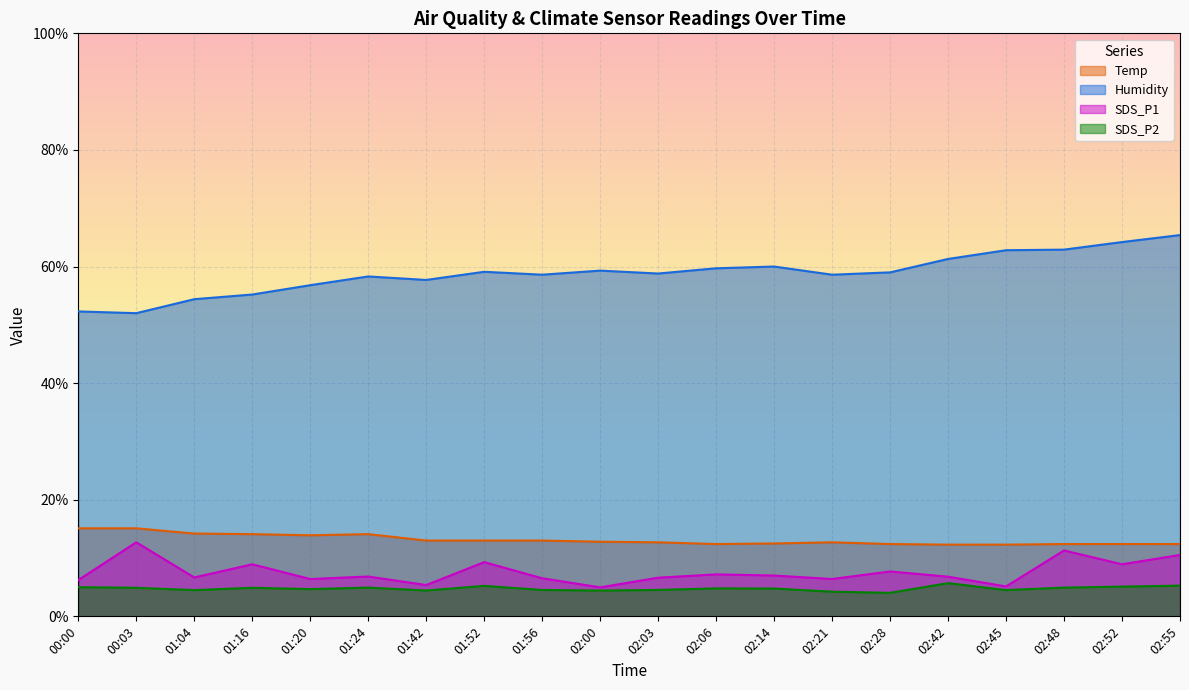

What is the value of the Temp point at the 2nd from the left?

15.1